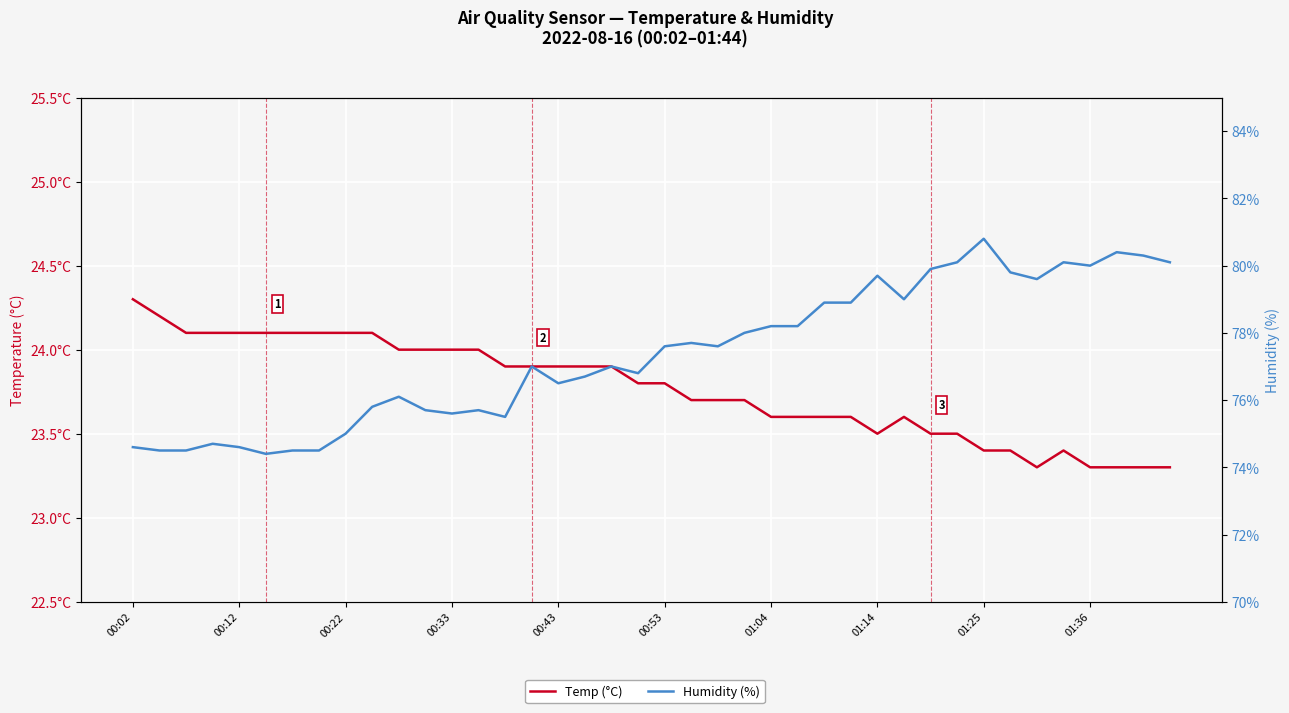

Does the chart display data point markers on the line(s)?

No